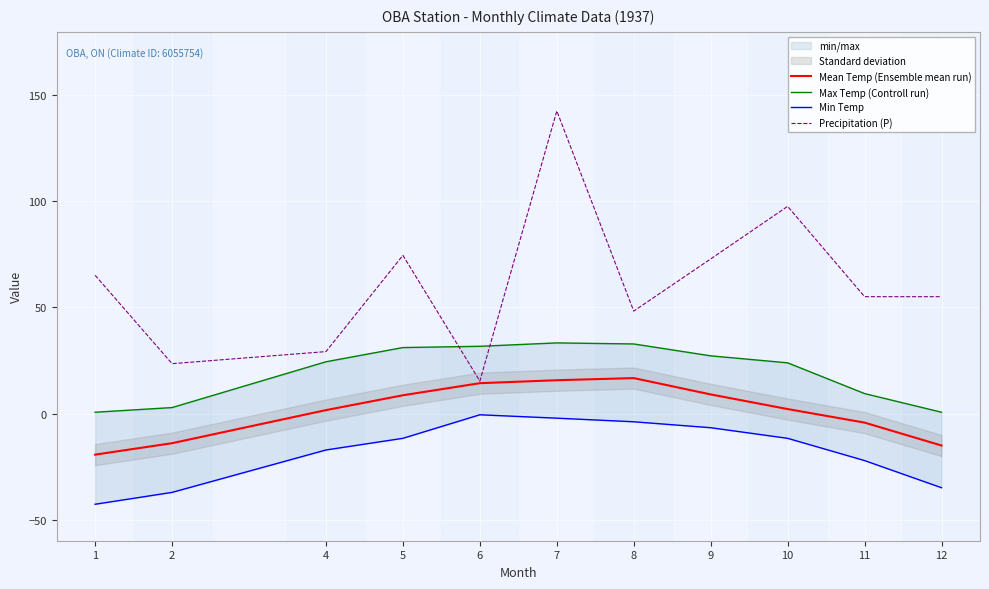

What is the sum of all Precipitation (P) values?

679.6